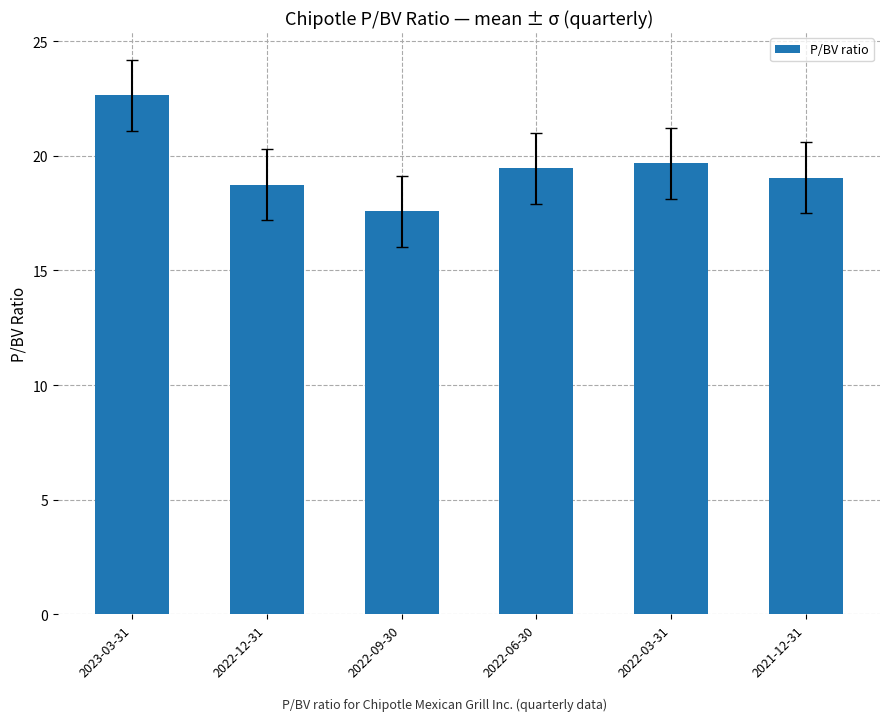

List the labels in order of value, largest first.

2023-03-31, 2022-03-31, 2022-06-30, 2021-12-31, 2022-12-31, 2022-09-30